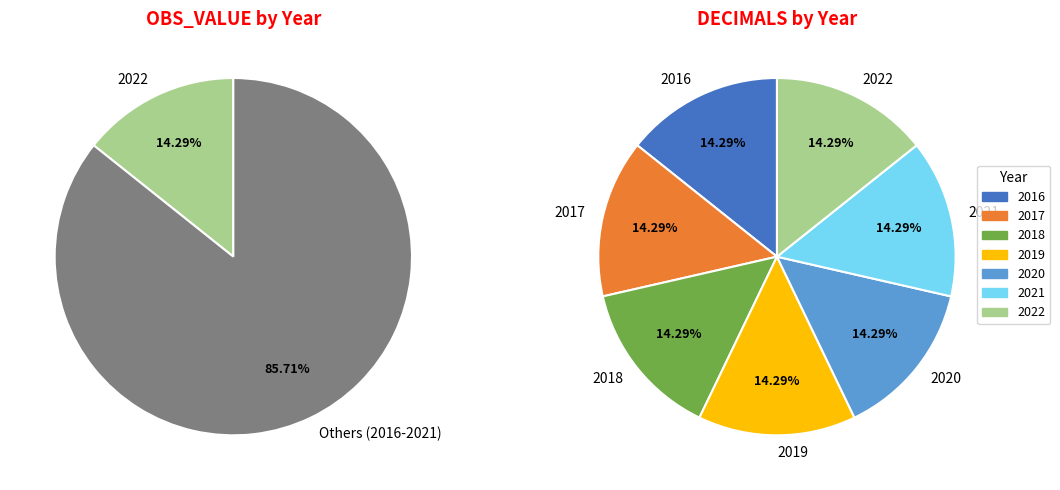

Does 2020 account for over 50% of the chart?

No